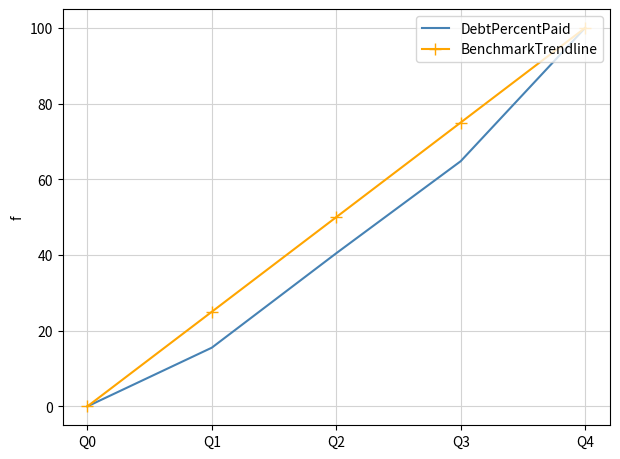

Which category has the lowest value in the DebtPercentPaid series?

Q0